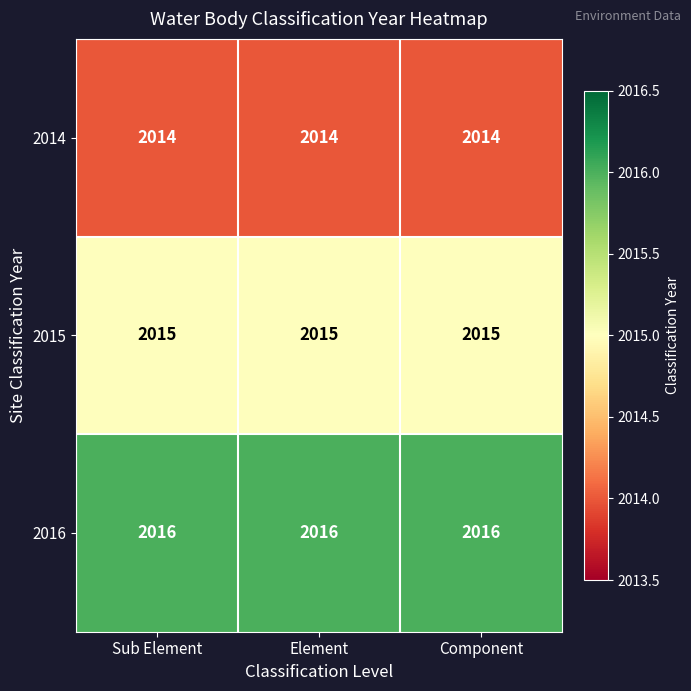

Is it true that 2014 equals 1069 at Sub Element?

False